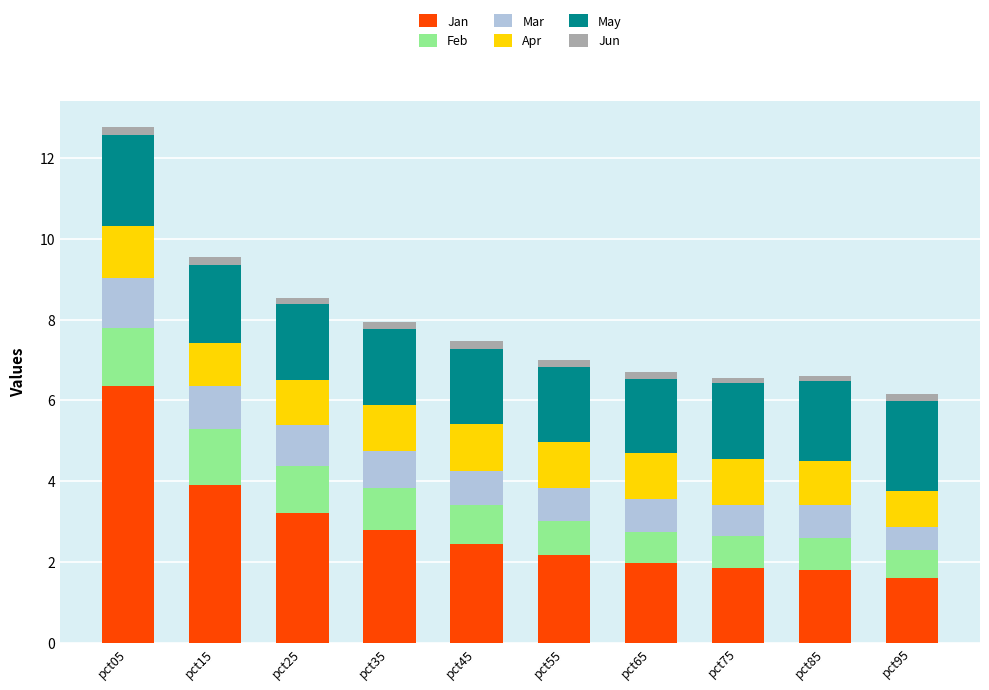

At which label does Jan first exceed 2?

pct05